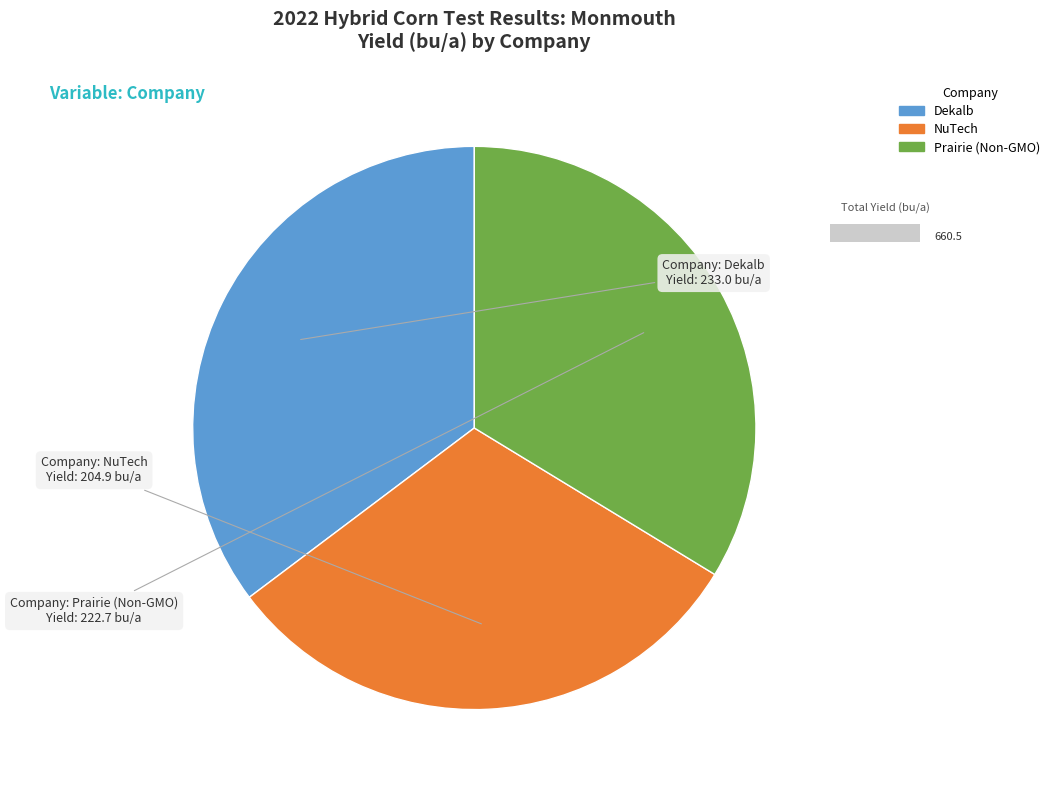

Approximately how many times larger is the value at Prairie (Non-GMO) compared to NuTech?

1.1